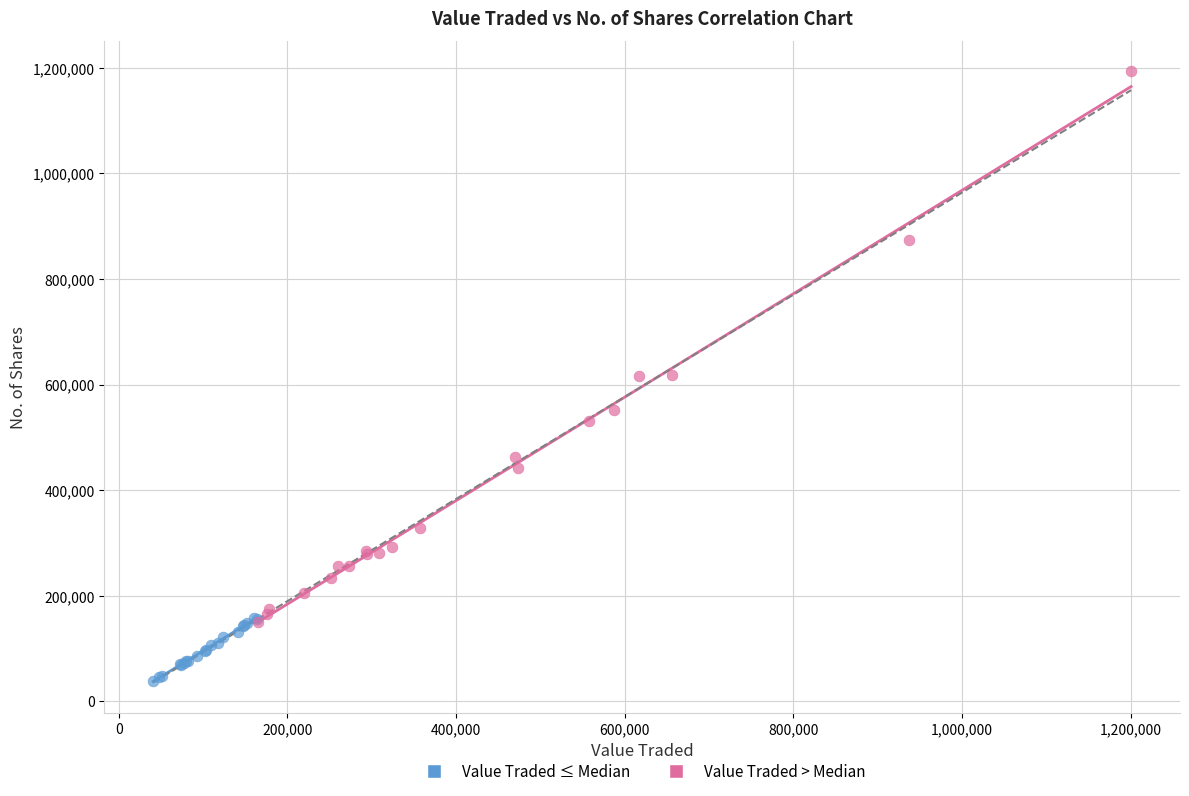

Which series has the widest spread of Y values?

Value Traded > Median